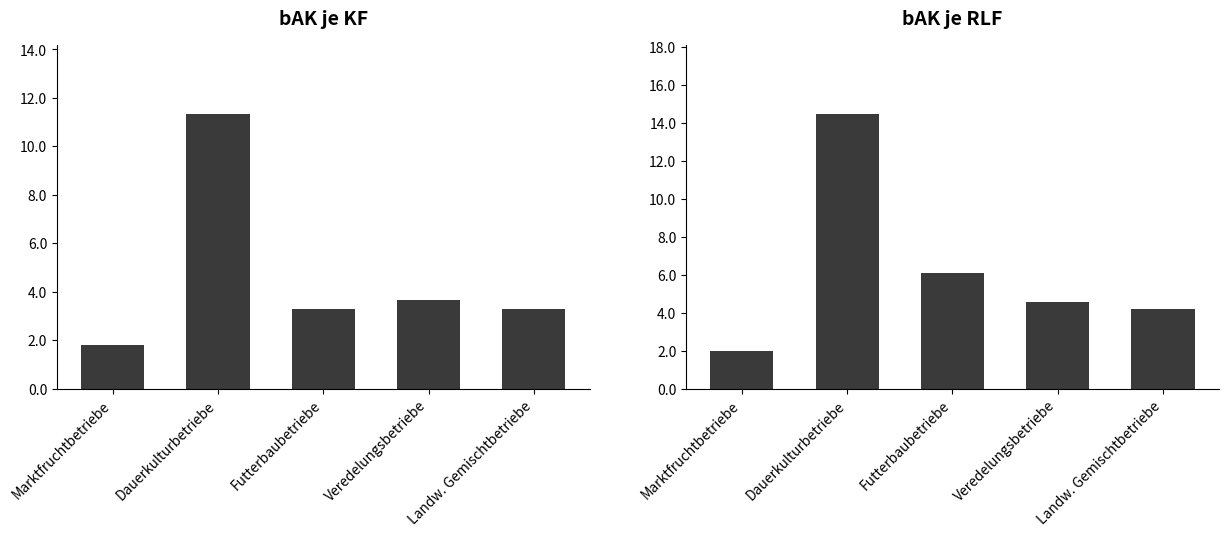

How many values in the bAK je RLF series are below 4?

1